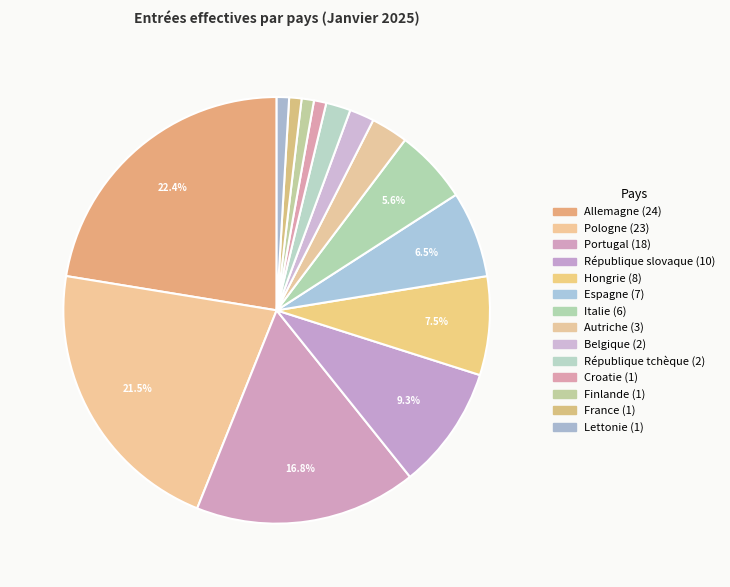

What is the change in value from Hongrie to Espagne?

-1